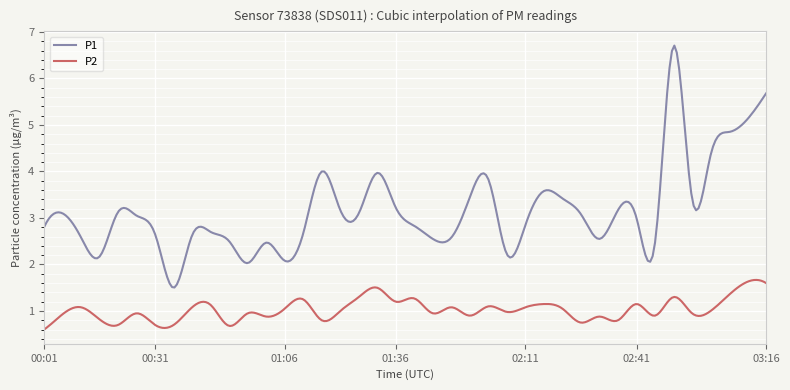

Which series has the largest total across all categories?

P1